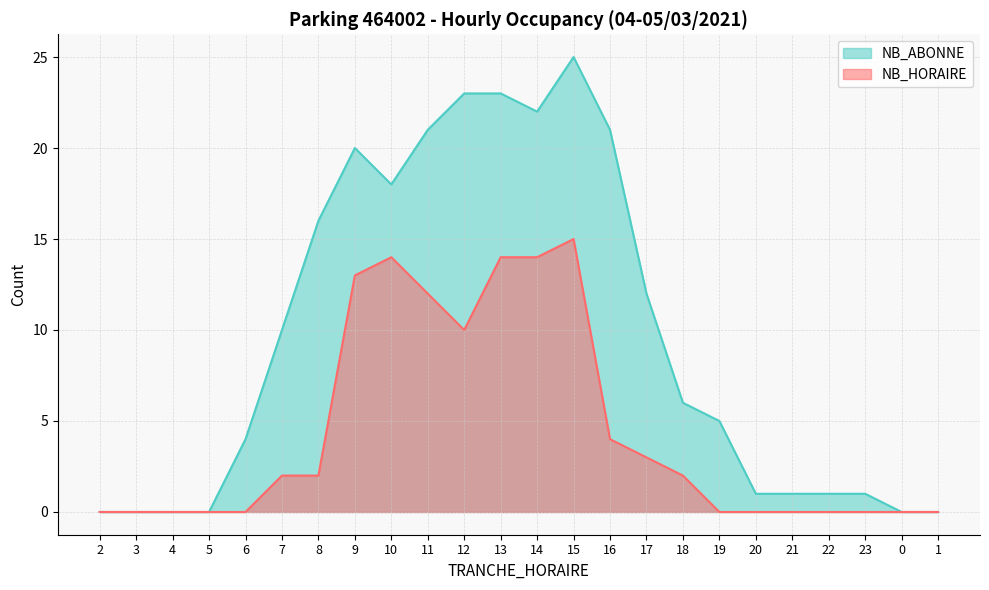

True or false: NB_ABONNE and NB_HORAIRE cross at least once.

False